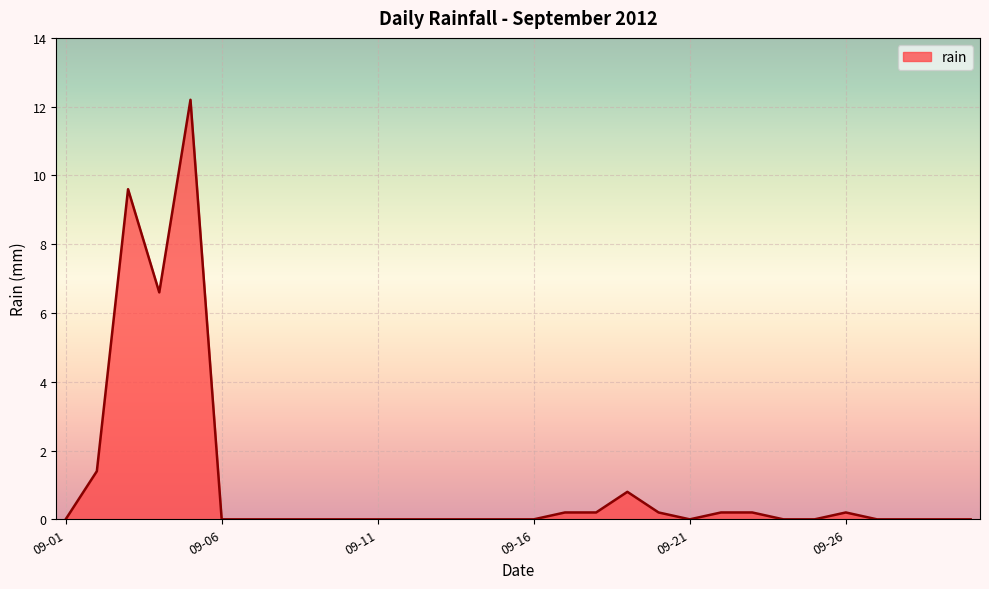

What is the greatest value displayed?

12.2